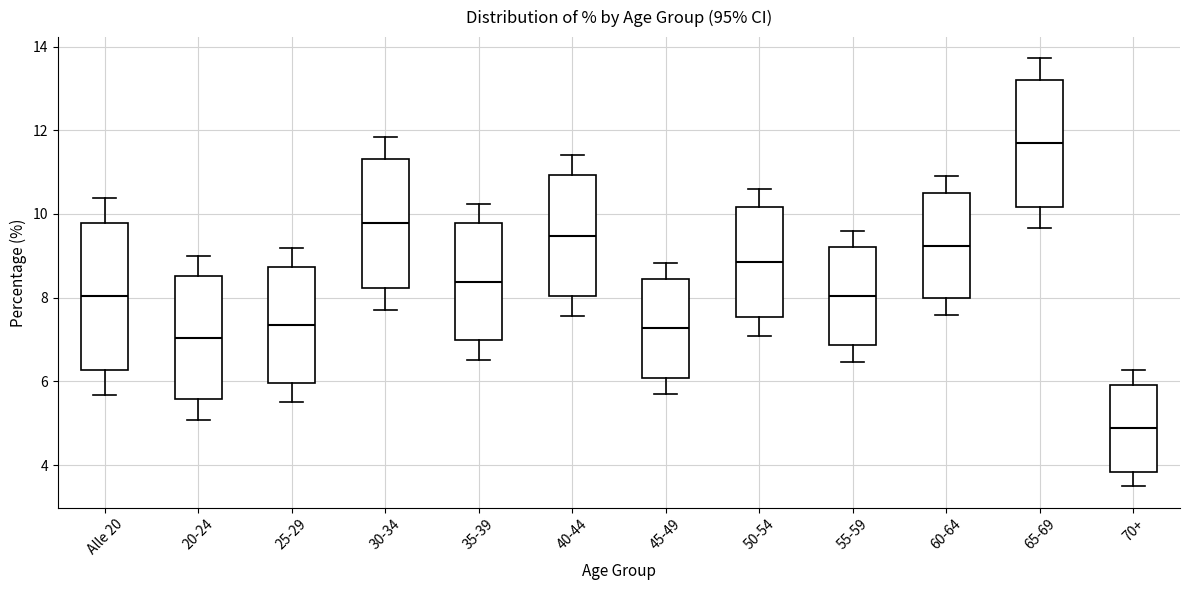

Which box has the highest median line?

65-69